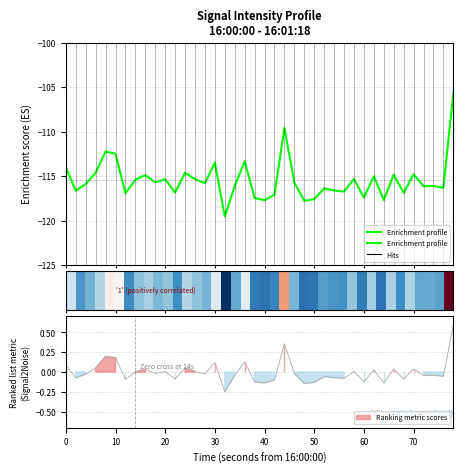

What is the value of the Enrichment profile point at the 23rd from the left?

-109.6